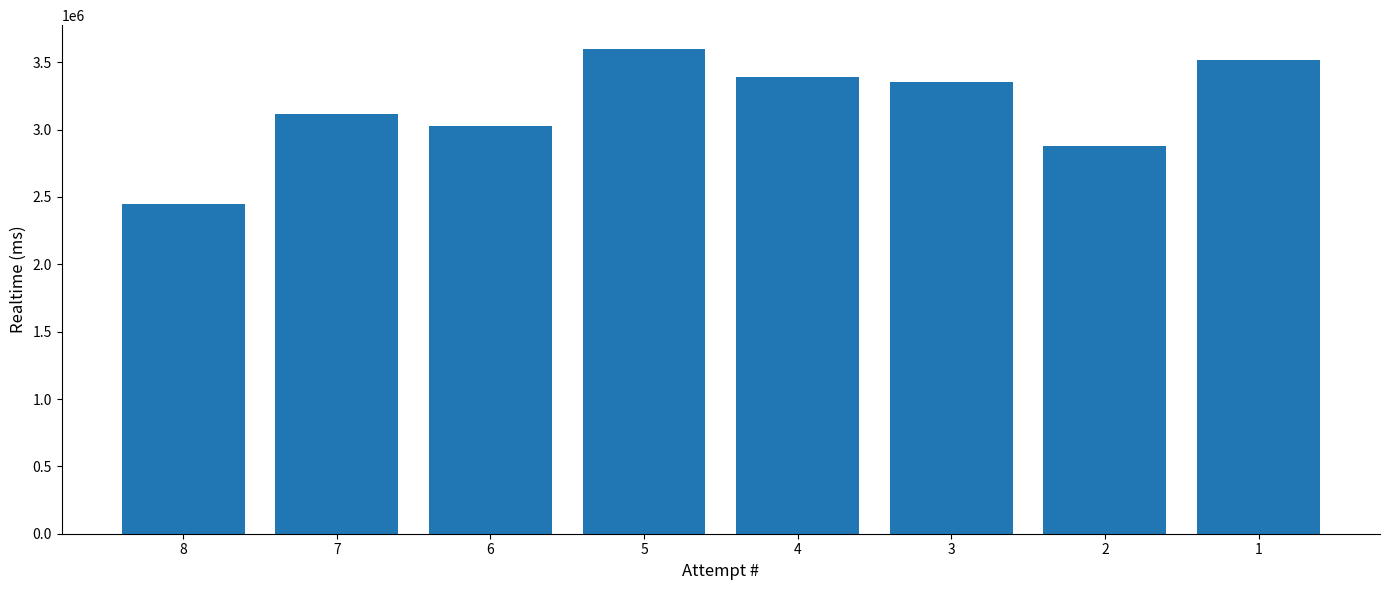

What is the sum of all values?

25325343